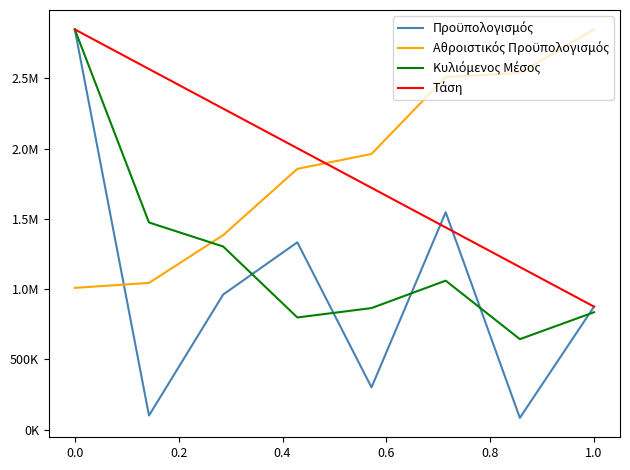

Does the chart display data point markers on the line(s)?

No